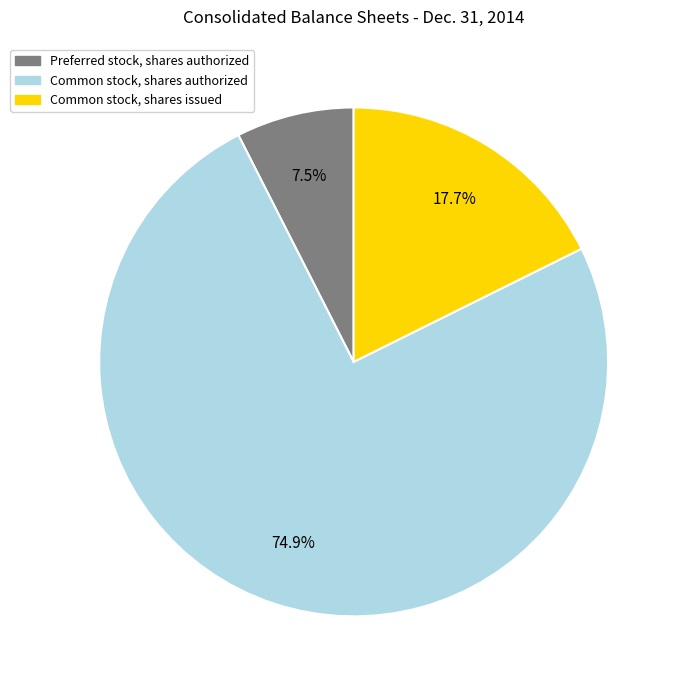

What percentage is NOT represented by Preferred stock, shares authorized?

92.5%